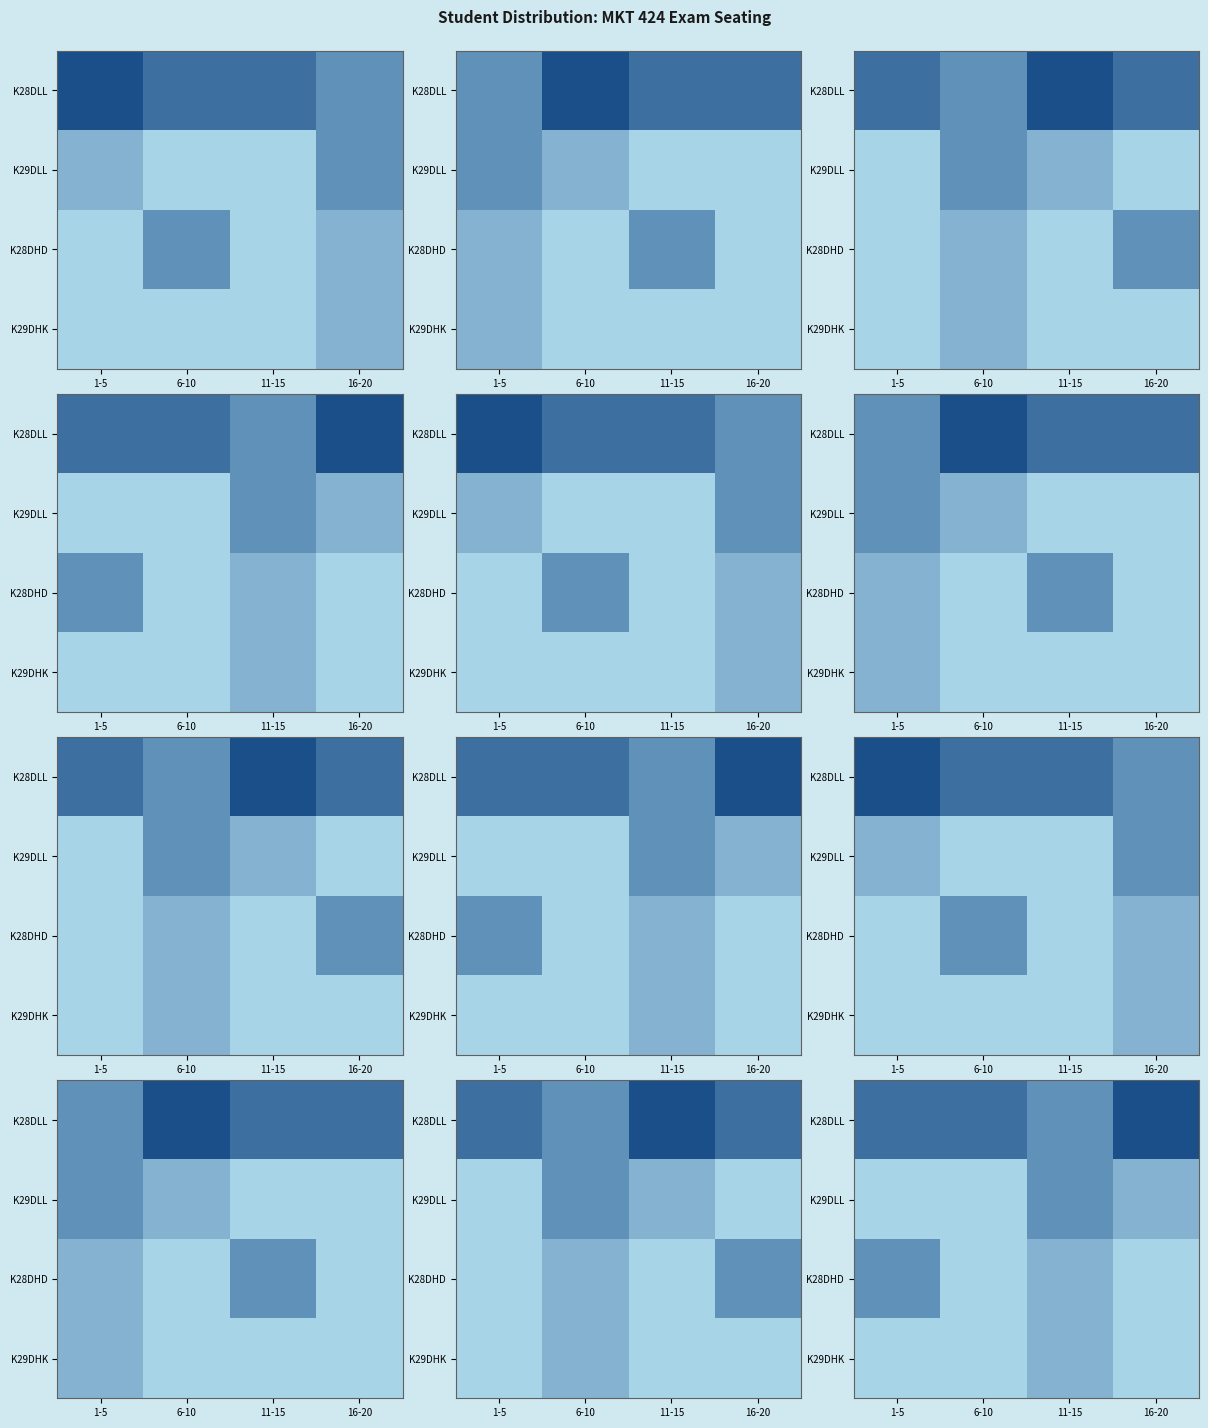

Which series has the largest total across all categories?

K28DLL